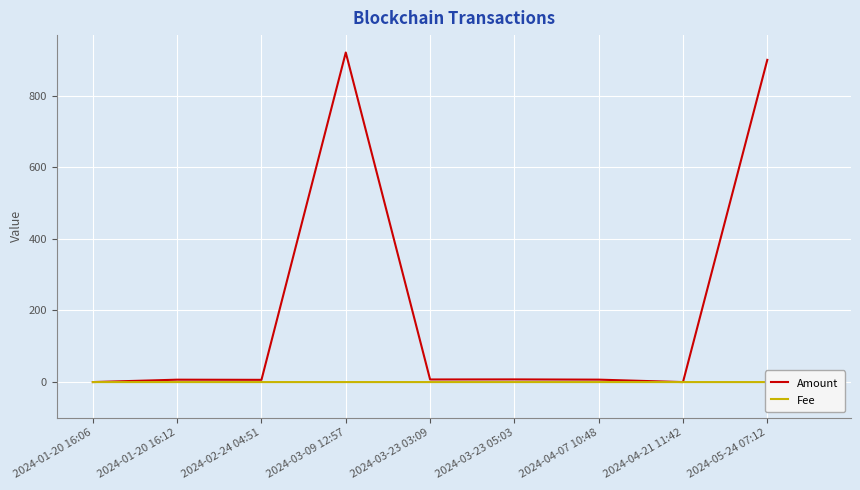

Where is the first local maximum for Fee?

2024-03-09 12:57